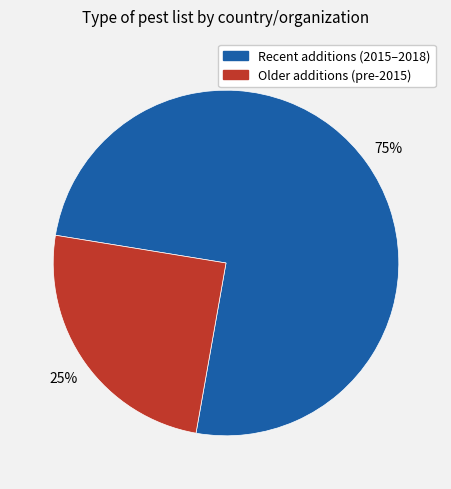

Is there any slice that represents more than half of the pie?

Yes